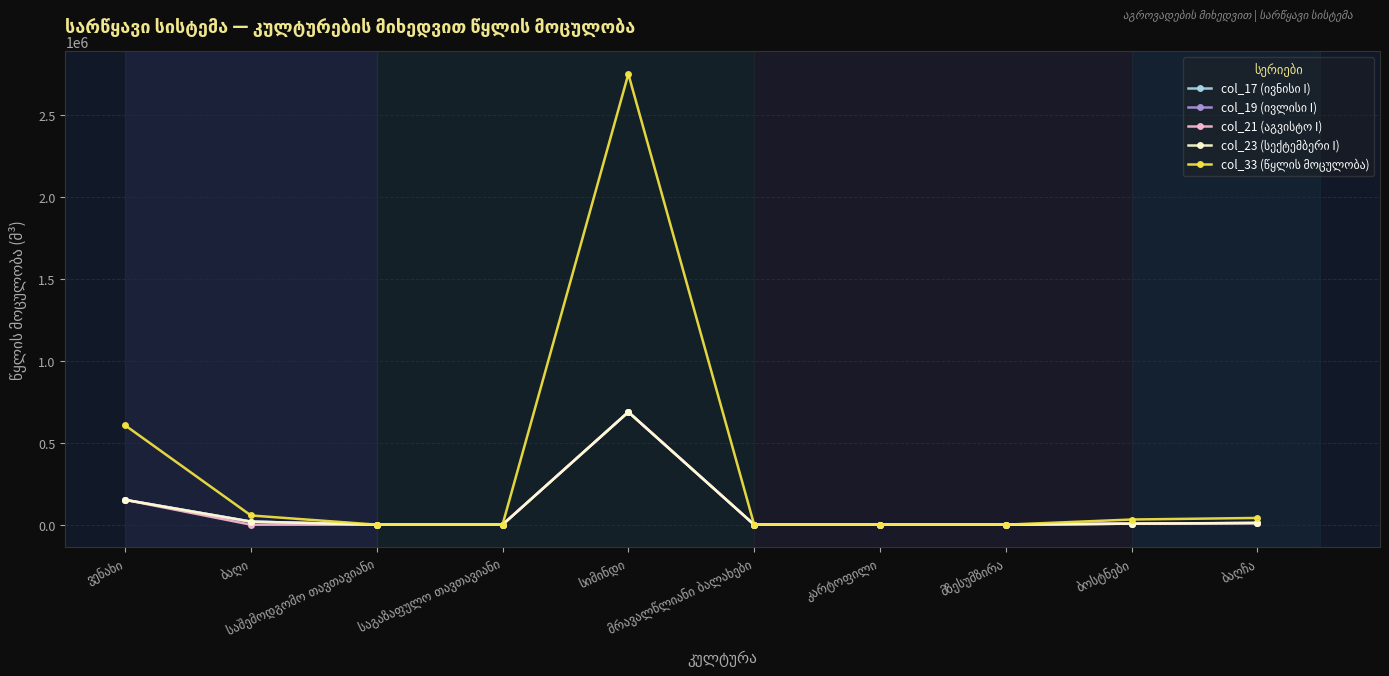

Which category has the highest value in the col_19 (ივლისი I) series?

სიმინდი